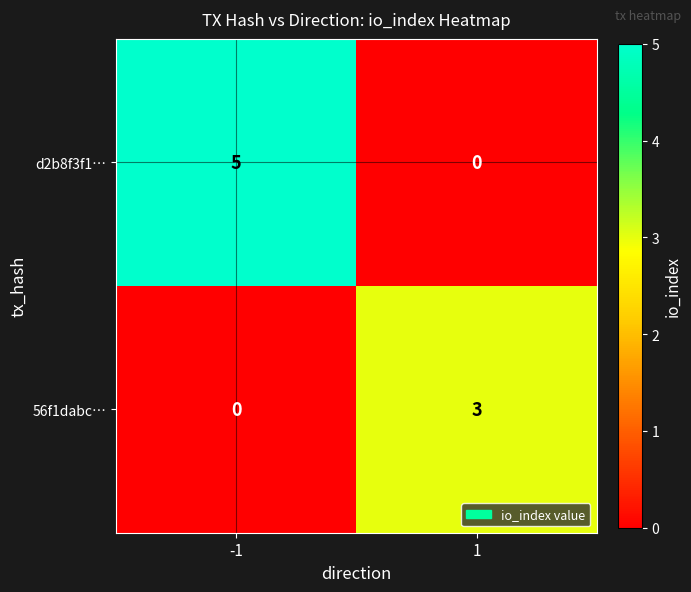

What is the greatest value displayed?

5